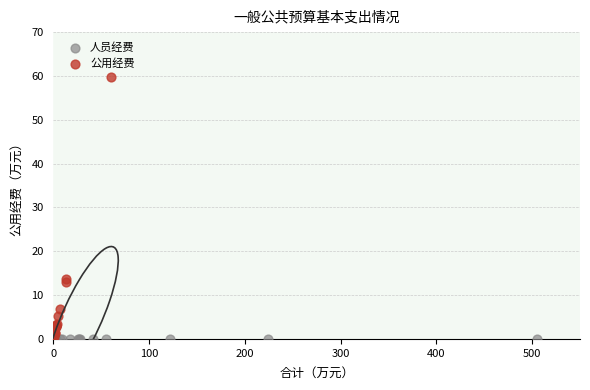

Which series contains the highest Y value?

公用经费